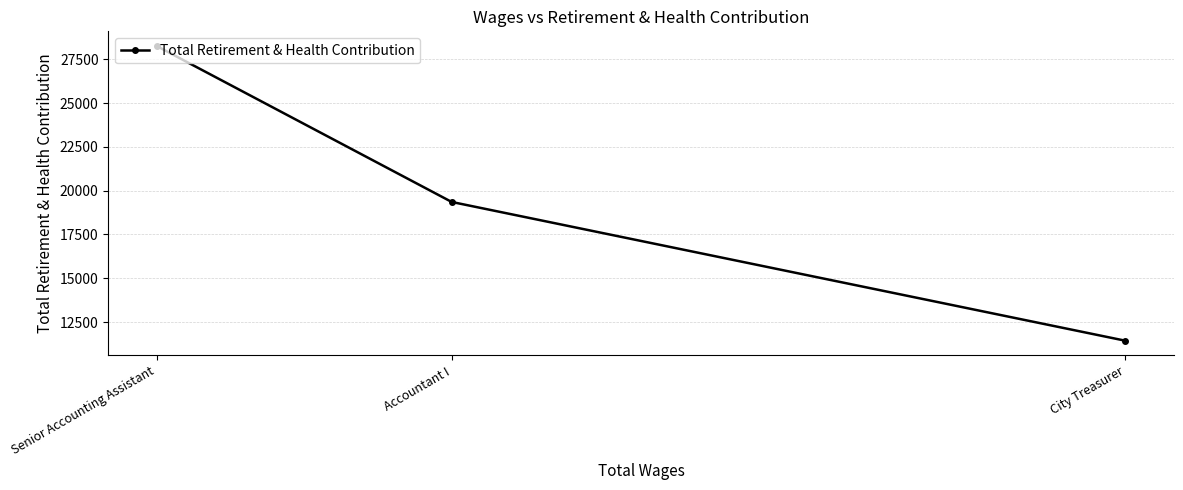

Reading right to left, what are all the values shown in this chart?

11435	19358	28257